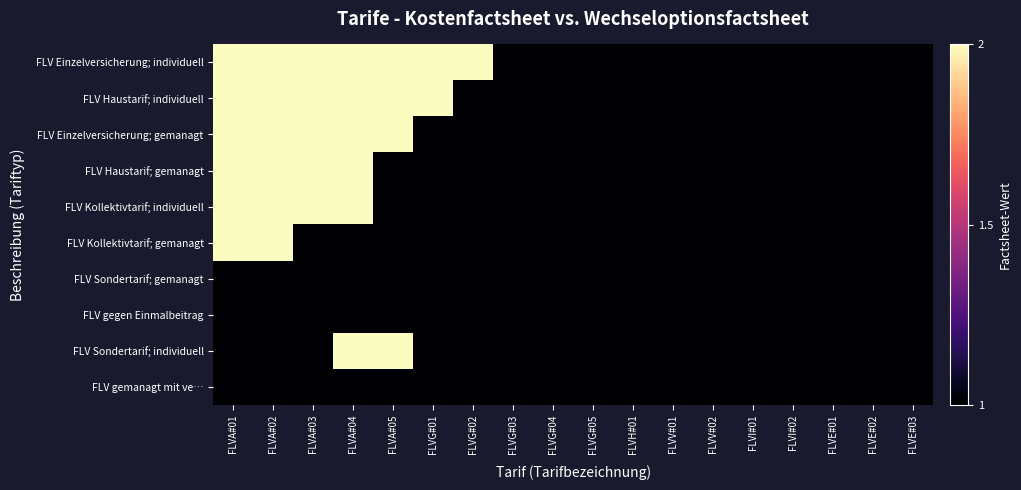

At which category does the chart reach its minimum across all series?

FLVG#03